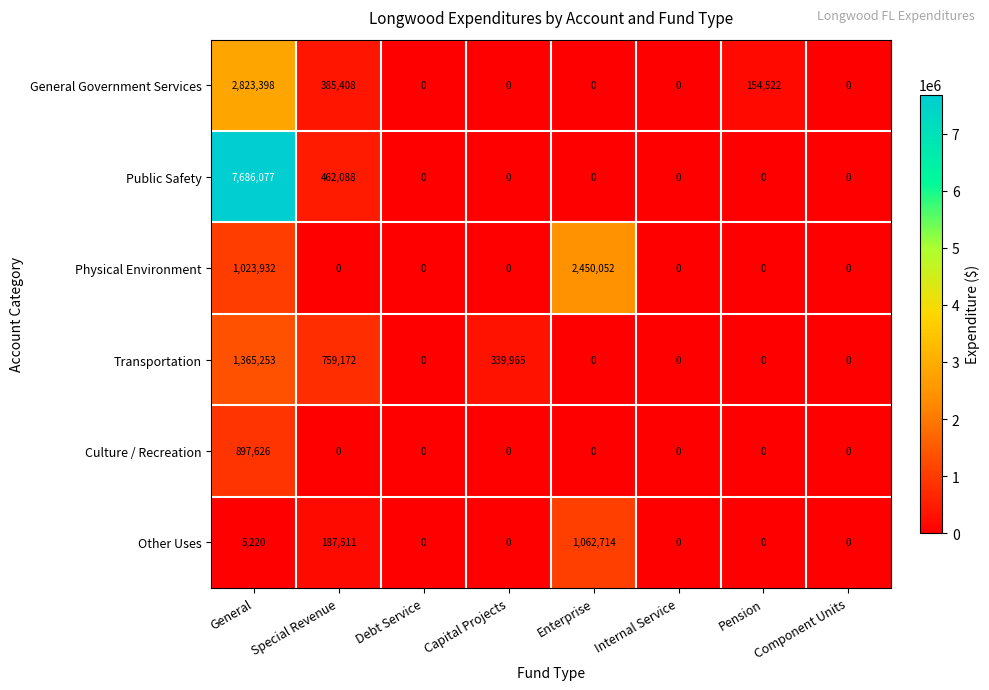

Which series has the widest spread of values?

Public Safety